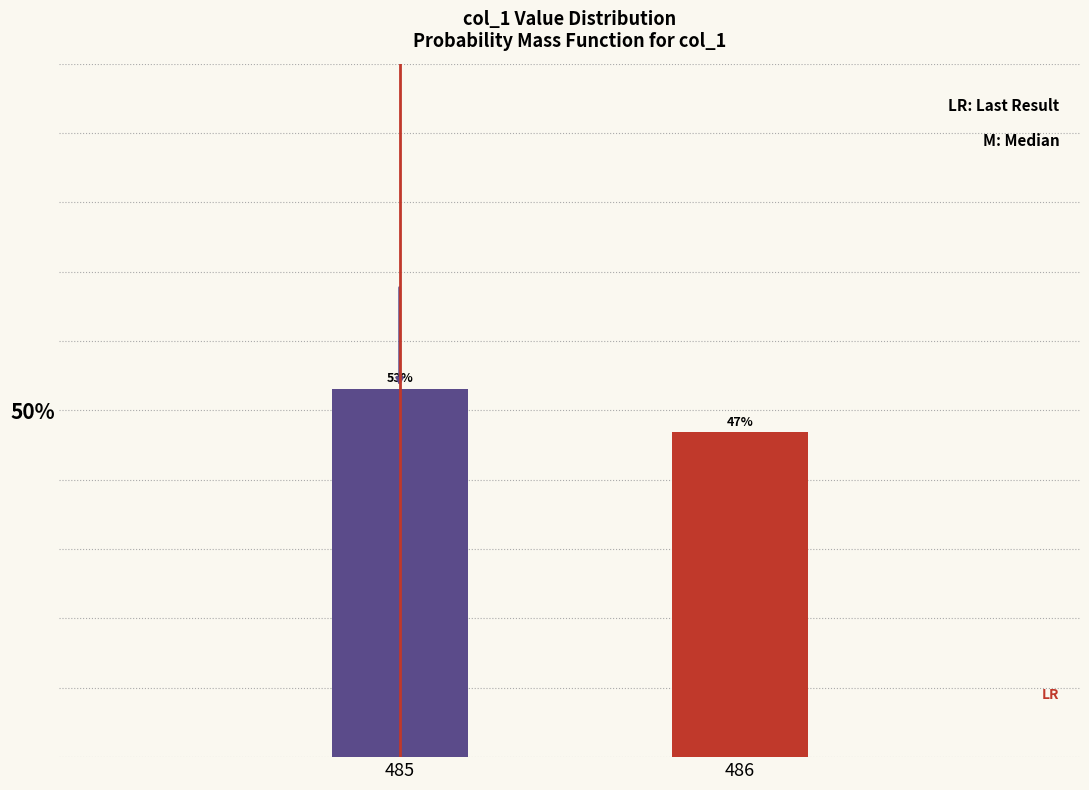

Which label corresponds to the smallest value in the chart?

486